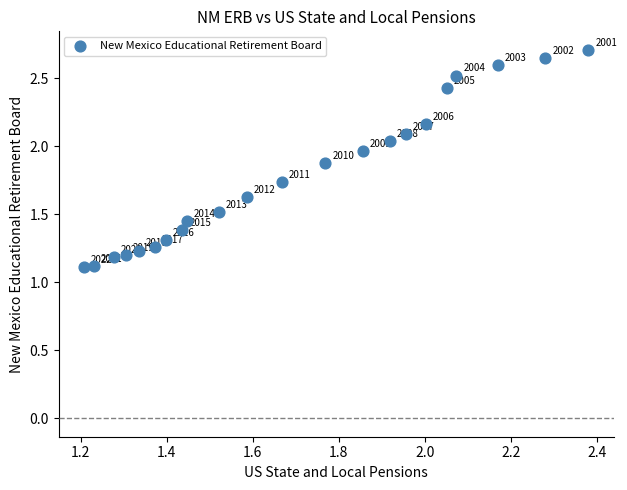

What Y value in the scatter plot is closest to 1?

1.1